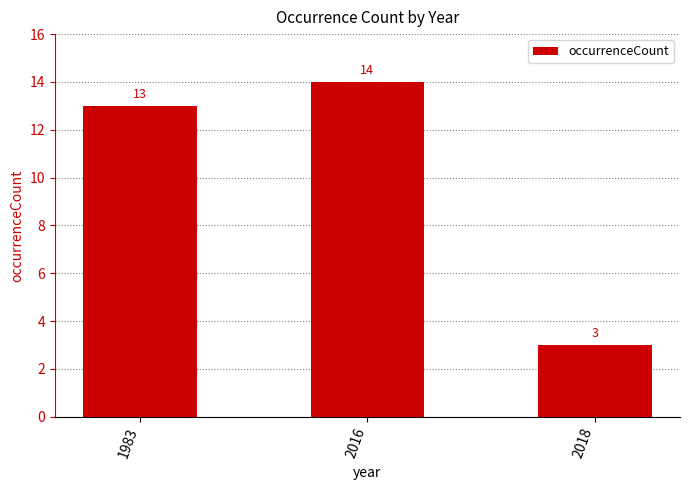

How many bars are there in total?

3